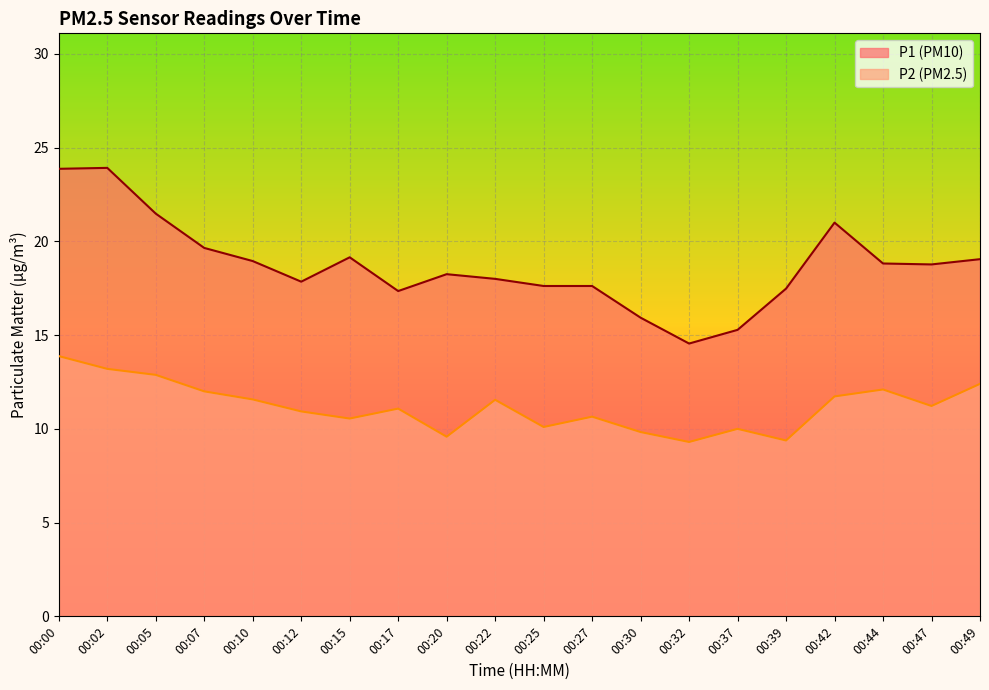

Count the number of data series in this chart.

2